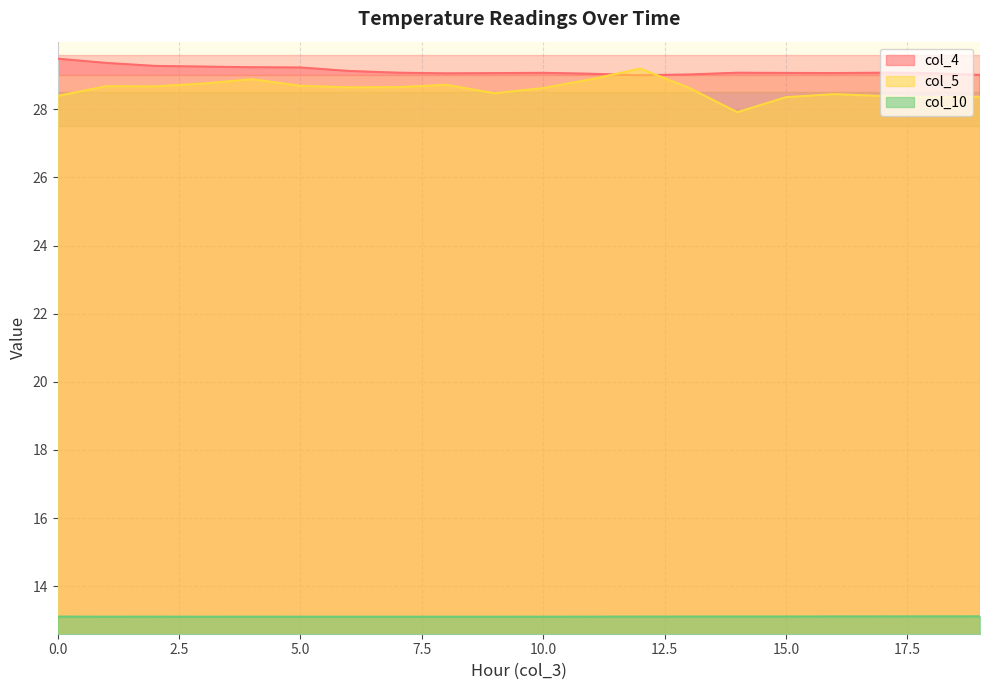

Between 18 and 9, which is larger?

9